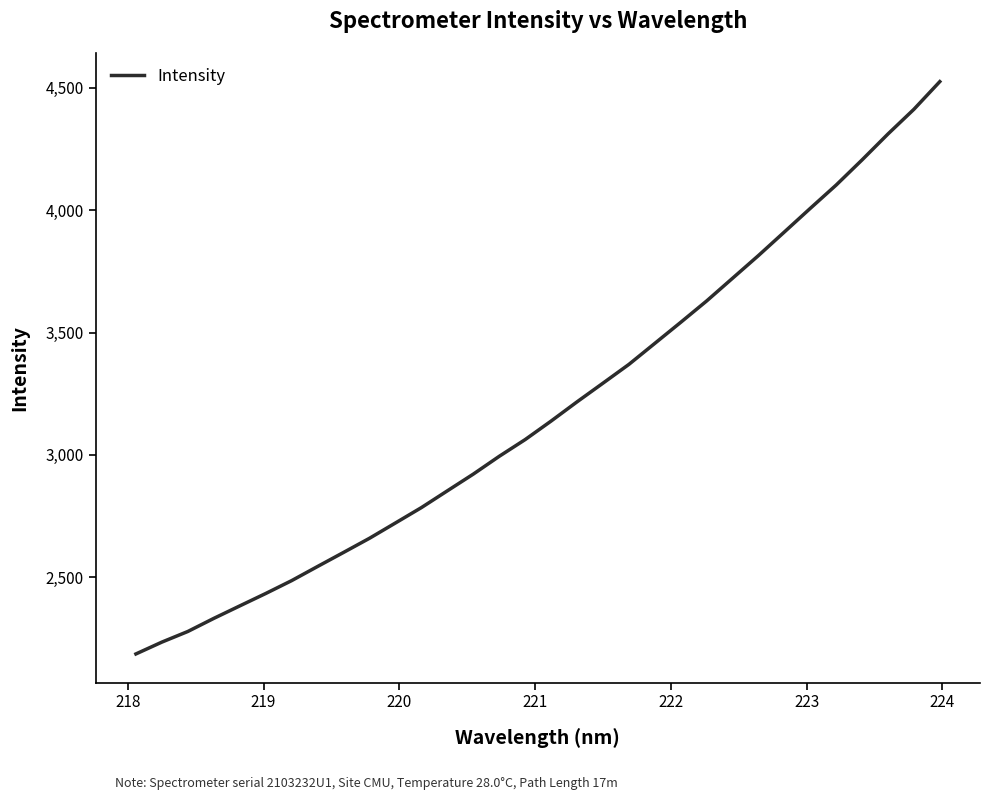

What is the minimum value shown in the chart?

2186.3